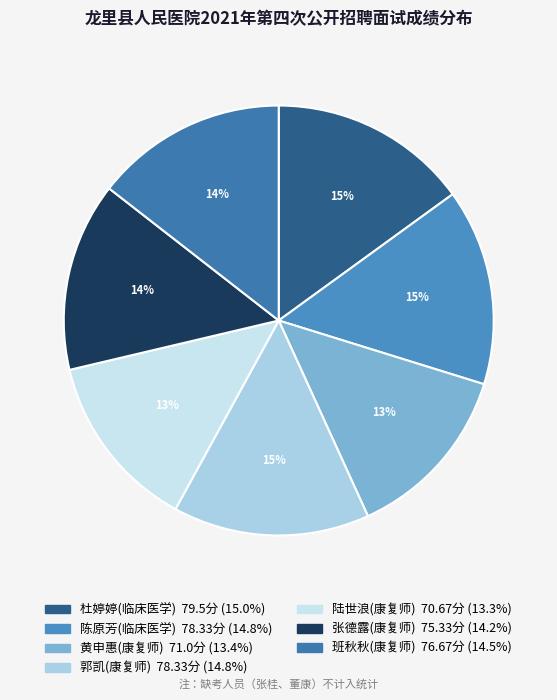

Approximately how many times larger is the value at 陈原芳(临床医学) compared to 陆世浪(康复师)?

1.1